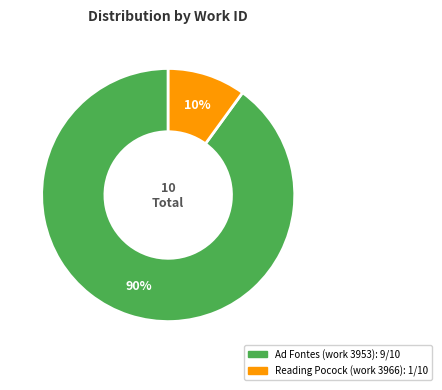

Is there a majority slice in this chart?

Yes